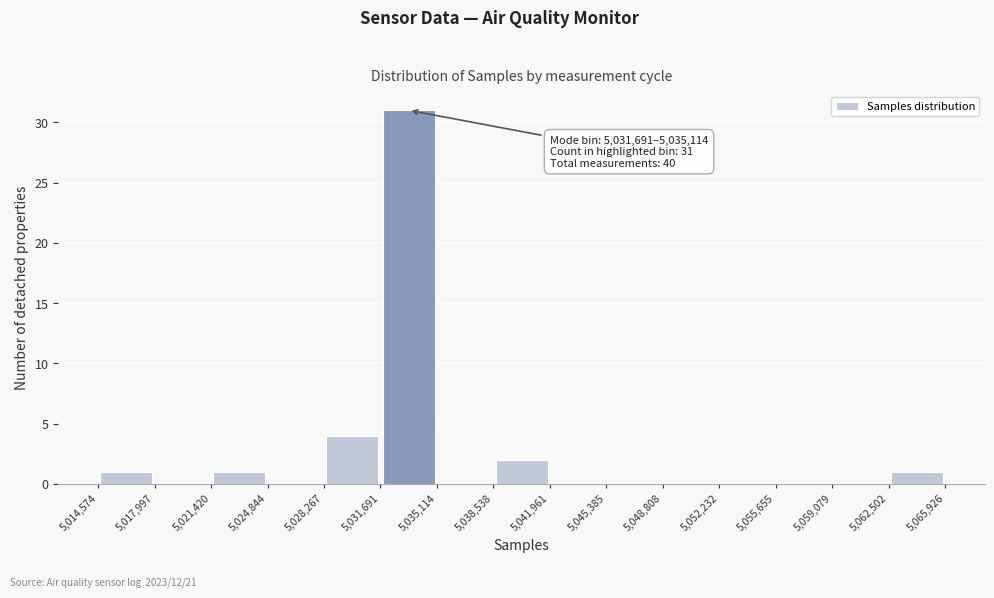

Over which range of the x-axis is the bar tallest?

5,031,691 to 5,035,114